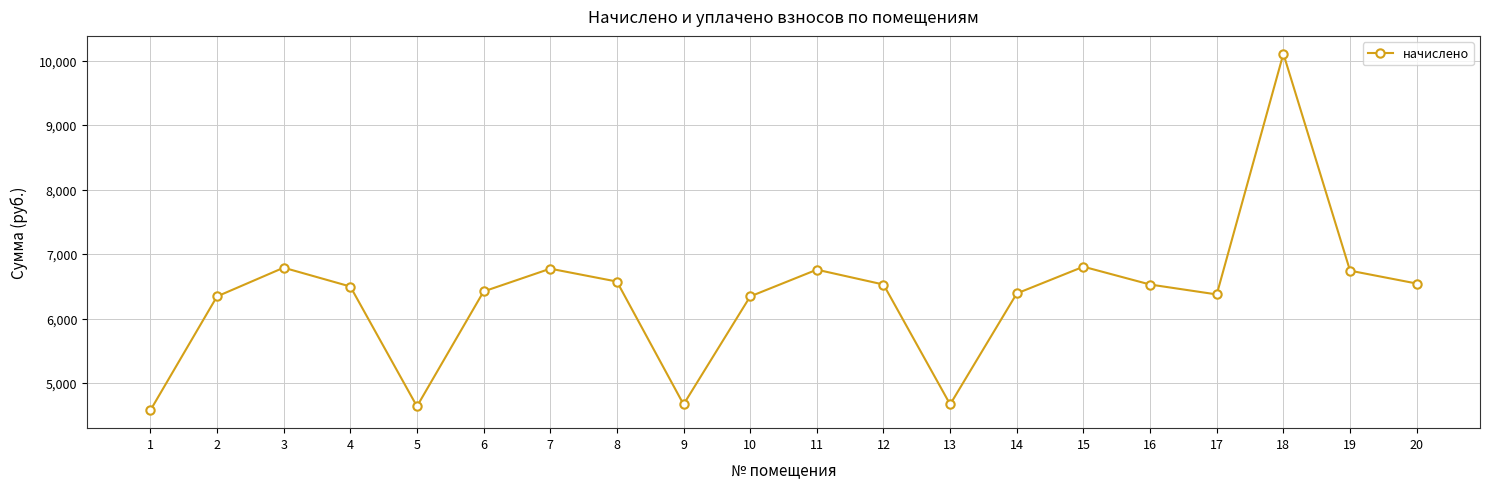

Is it true that the value at 13 is 6913.3?

False